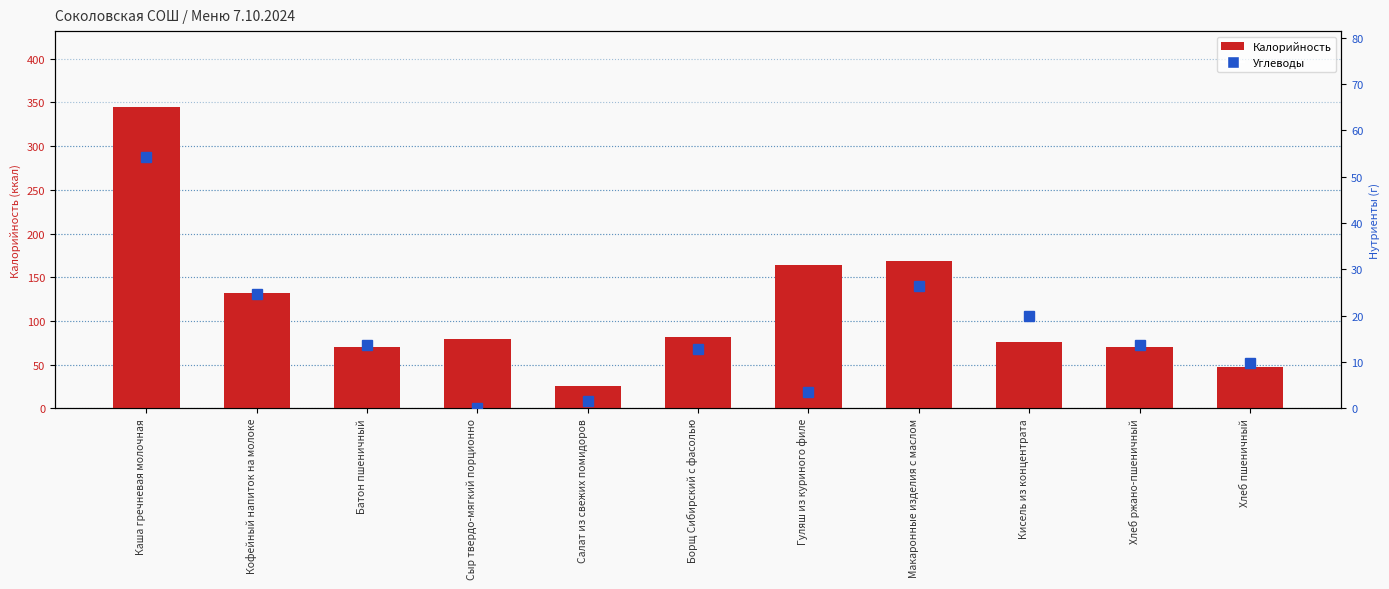

True or false: Углеводы has a value of 2.5 at Салат из свежих помидоров.

False